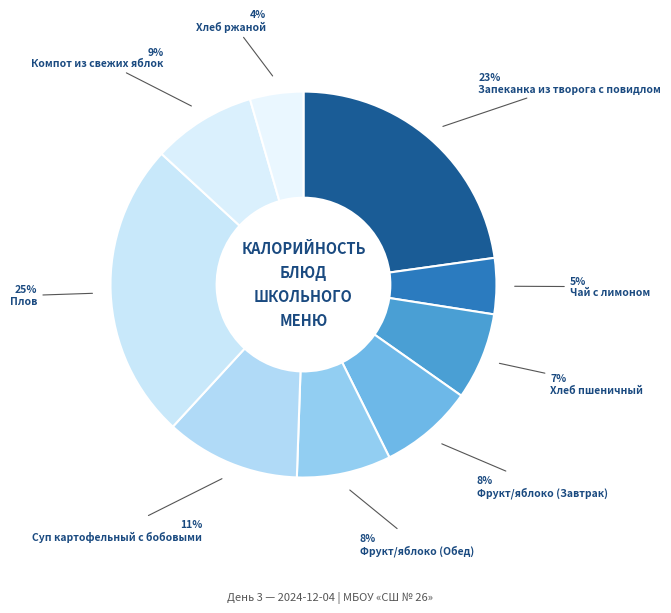

To the nearest percent, what percentage of the pie is Фрукт/яблоко (Обед)?

8%